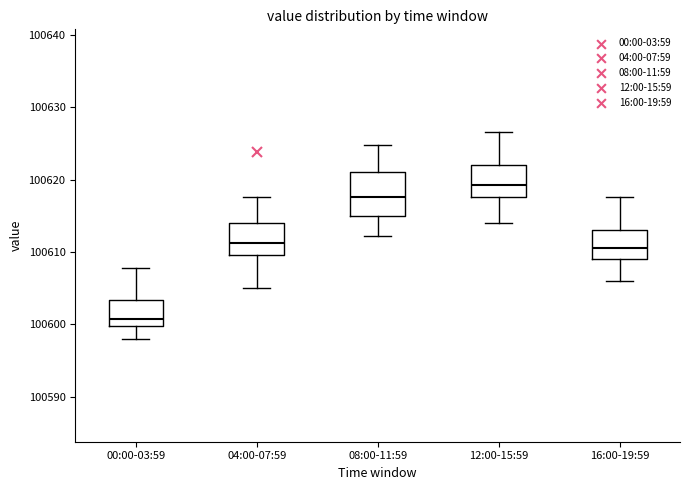

Where does the lower whisker of the box for 04:00-07:59 end on the y-axis? The values are not printed on the chart, so give them approximately, as read against the axis.

100605